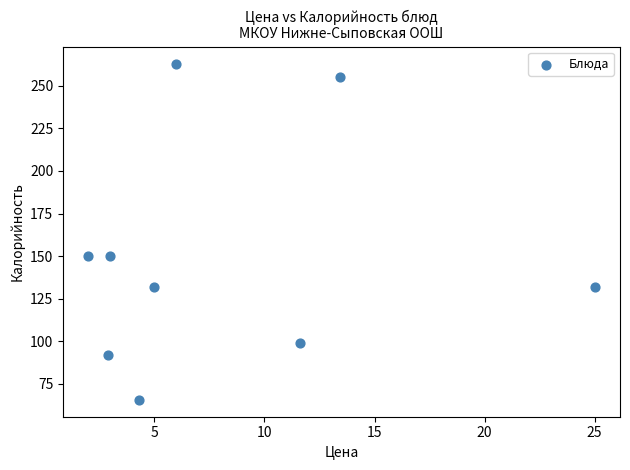

What is the average X value?

8.1